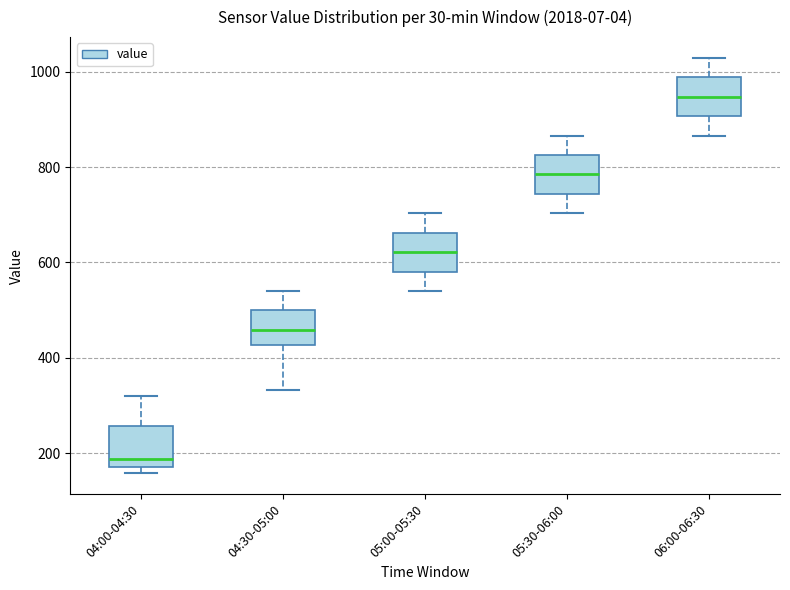

Where does the upper whisker of the box for 04:30-05:00 end on the y-axis? The values are not printed on the chart, so give them approximately, as read against the axis.

540